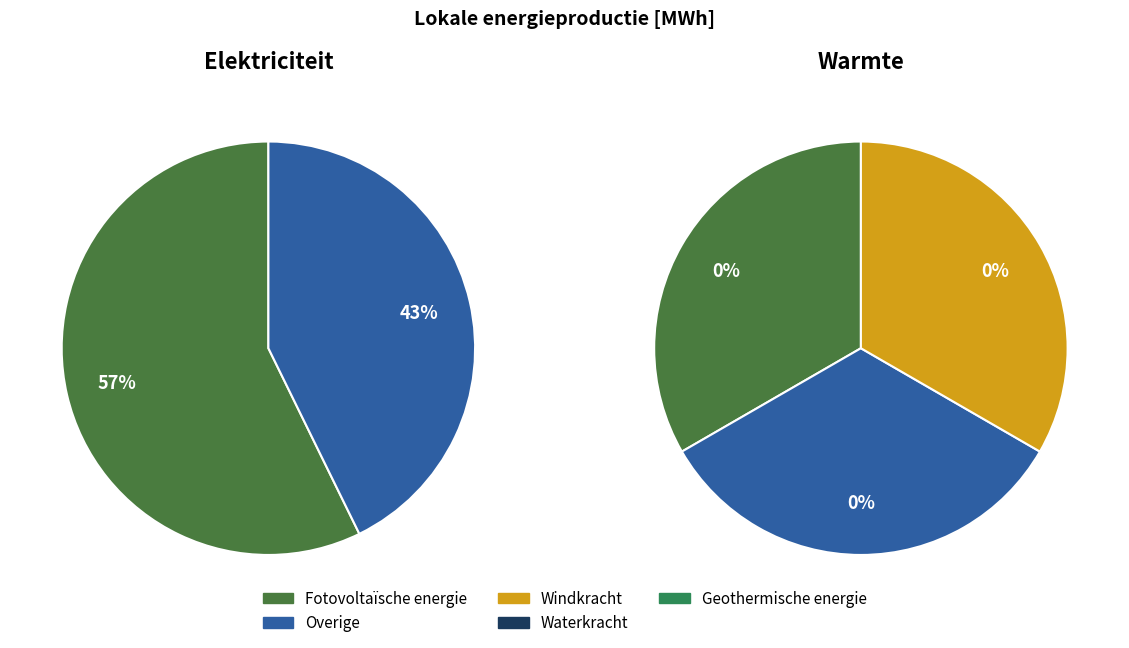

True or false: Geothermische energie accounts for 0% of the total.

True